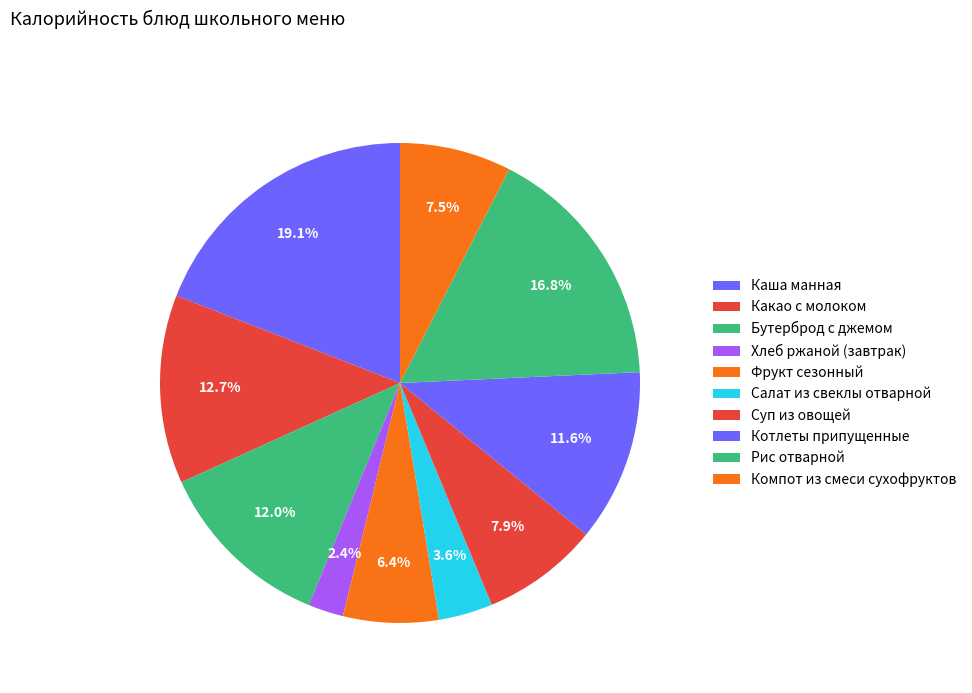

To the nearest percent, what is the combined percentage of Компот из смеси сухофруктов and Каша манная?

27%